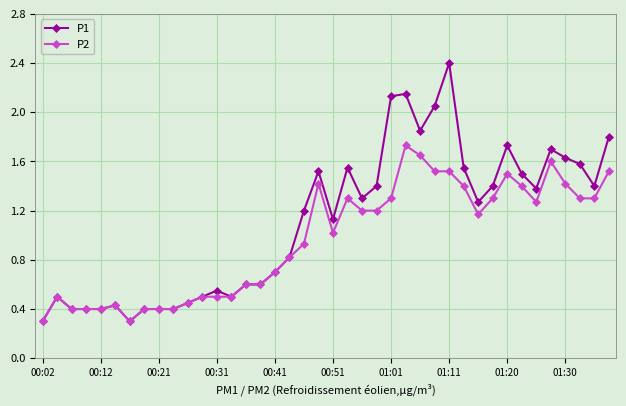

What is the maximum value shown in the chart?

2.4